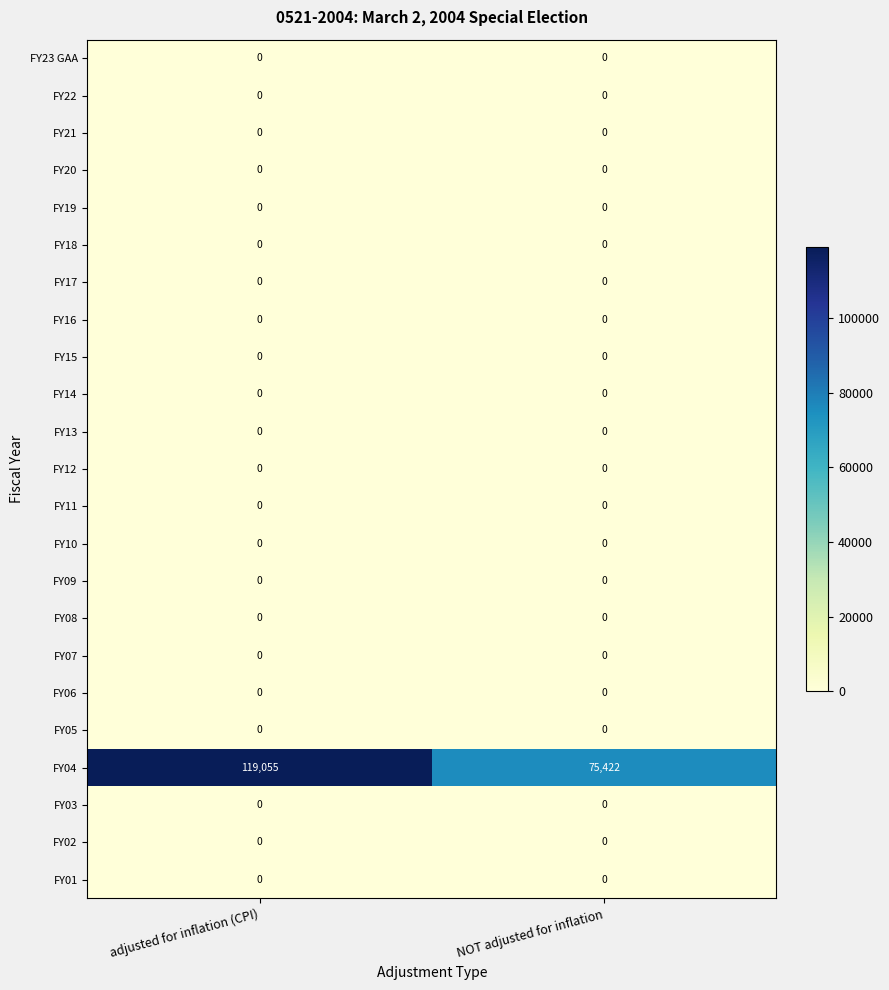

What is the maximum value for FY04?

119055